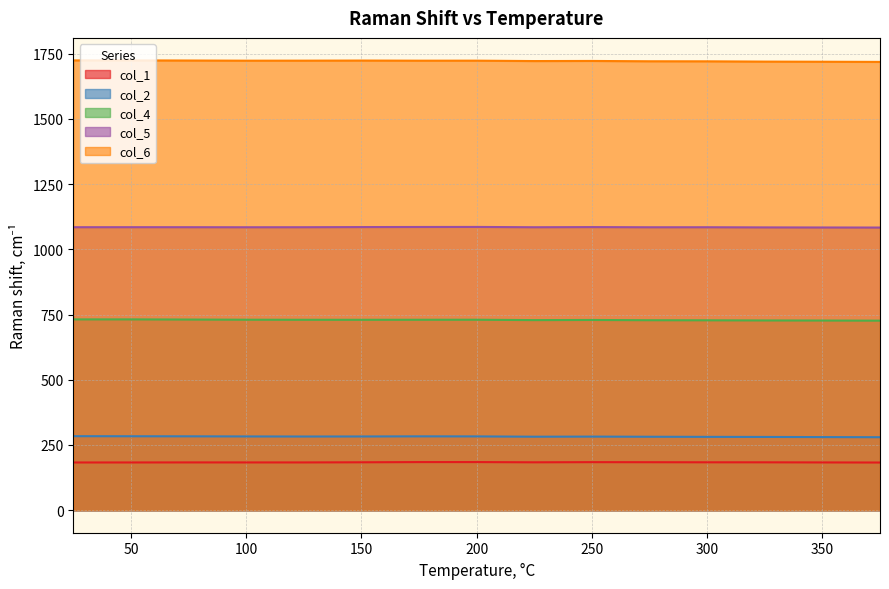

Rank the series at 300 from highest to lowest value.

col_6, col_5, col_4, col_2, col_1